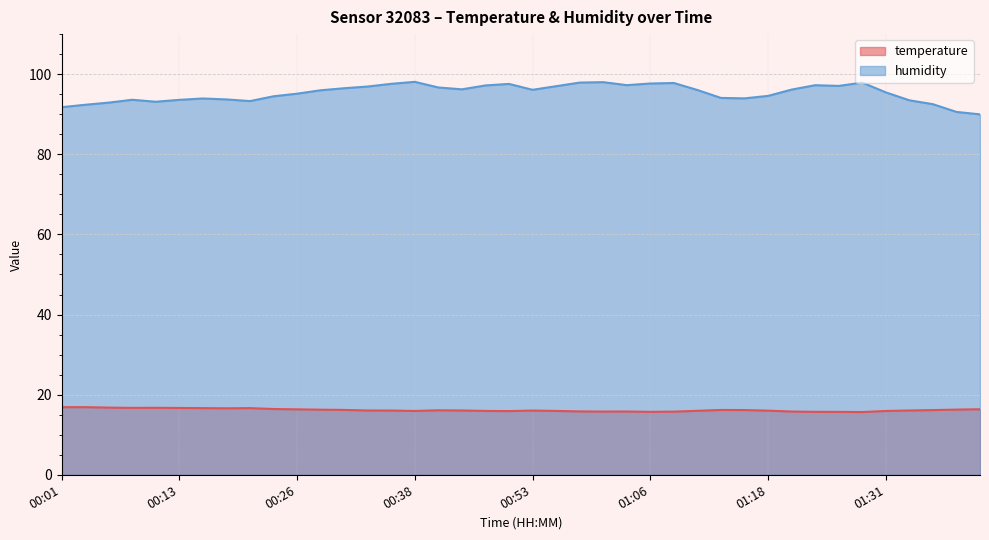

Rank the categories by humidity value from highest to lowest.

00:38, 01:01, 00:58, 01:29, 01:08, 01:06, 00:35, 00:48, 01:03, 01:24, 00:45, 01:26, 00:56, 00:33, 00:40, 00:30, 00:43, 01:21, 00:53, 01:11, 00:28, 01:31, 00:26, 01:18, 00:23, 01:13, 01:16, 00:16, 00:18, 00:08, 00:13, 01:34, 00:21, 00:11, 00:06, 01:36, 00:03, 00:01, 01:39, 01:41